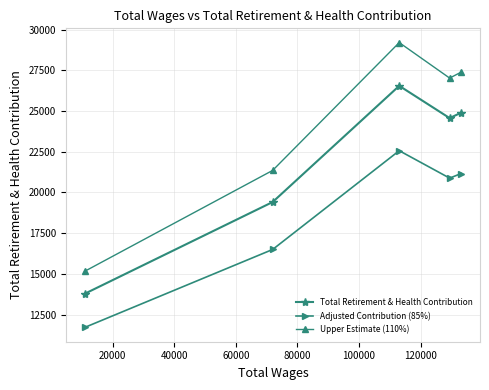

List the series in order of their peak value, lowest first.

Adjusted Contribution (85%), Total Retirement & Health Contribution, Upper Estimate (110%)